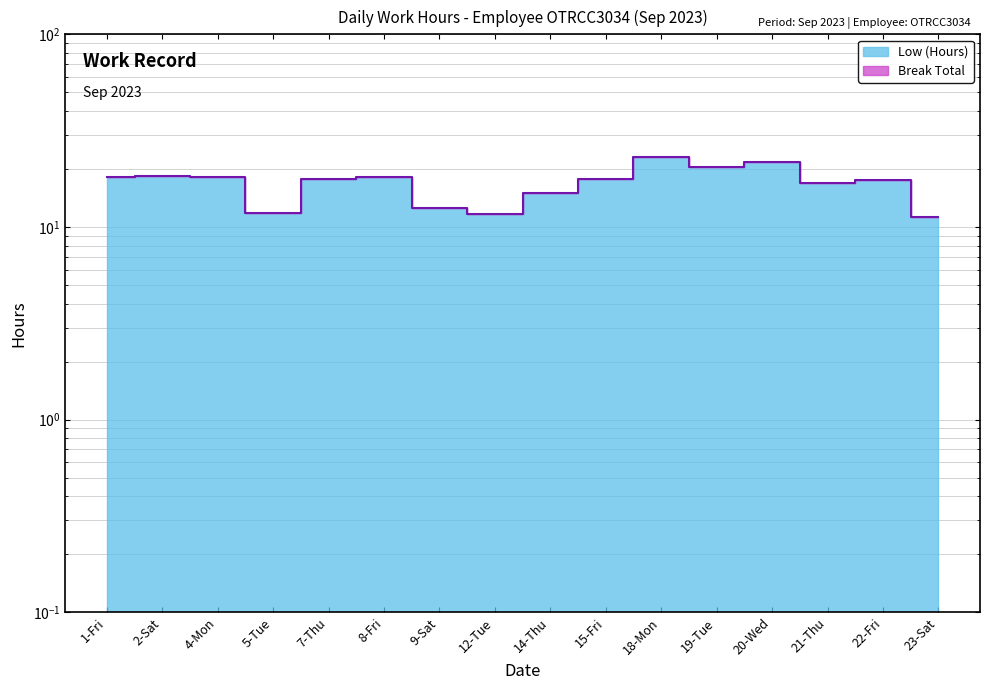

The value at 14-Thu is 15.0. True or false?

True